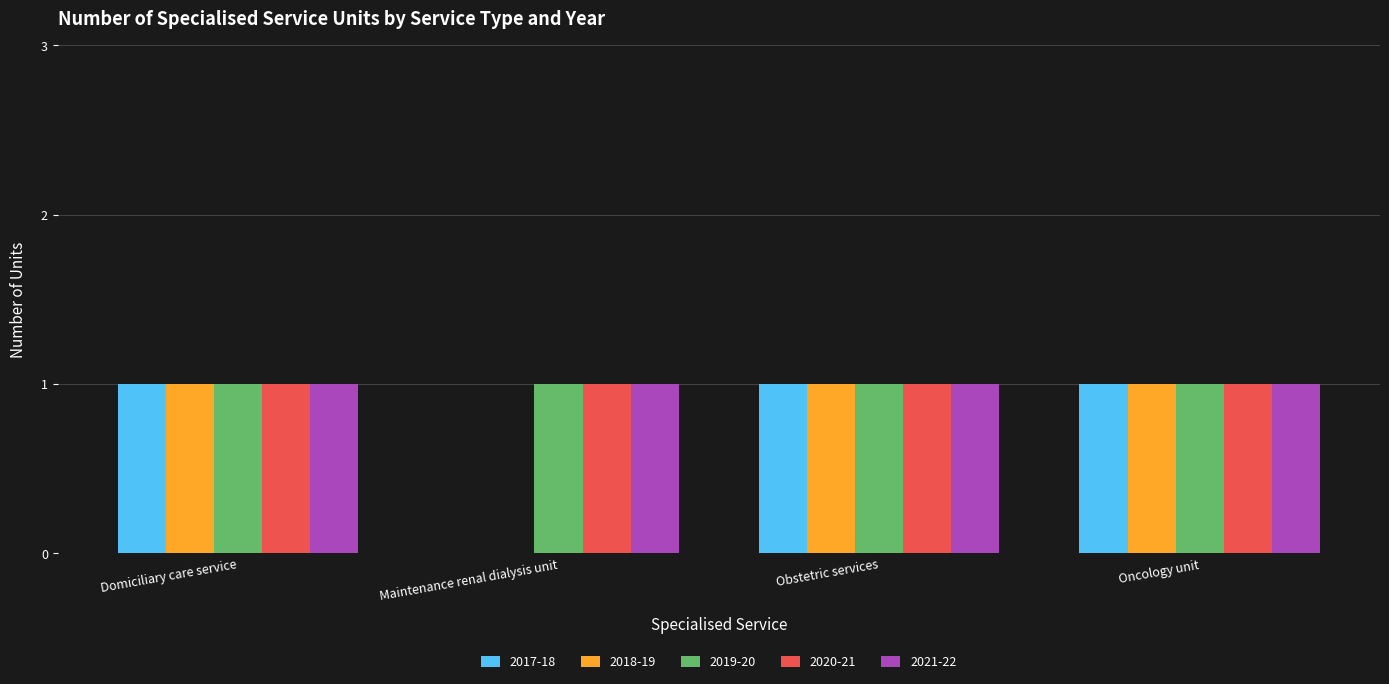

What is the average value of the 2017-18 series?

1